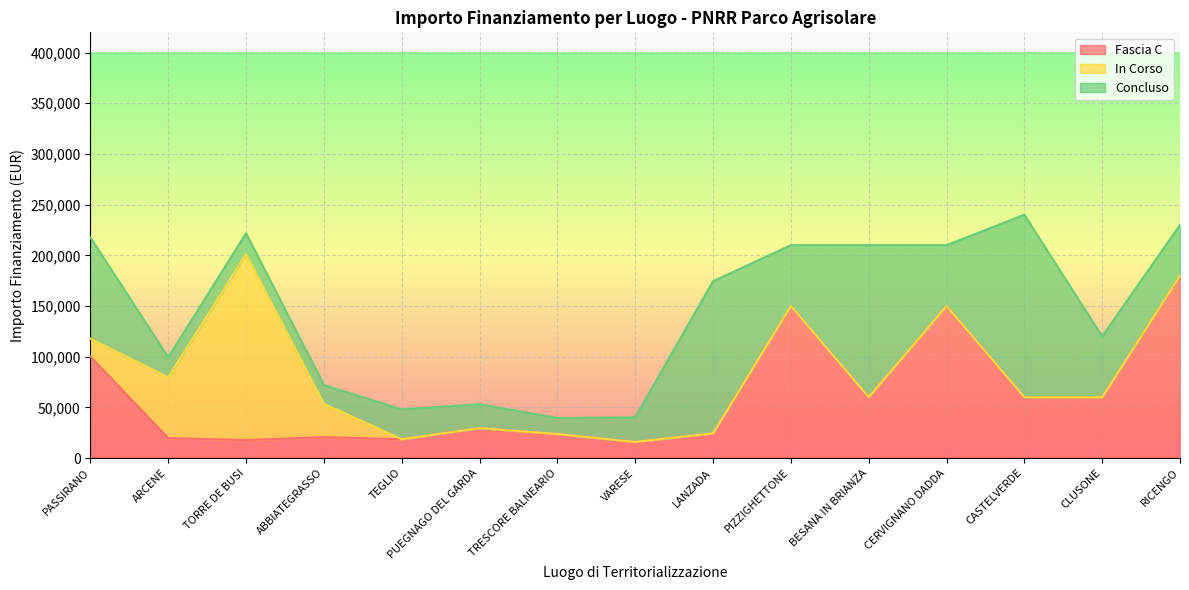

What are all the series names shown in the legend?

Fascia C, In Corso, Concluso